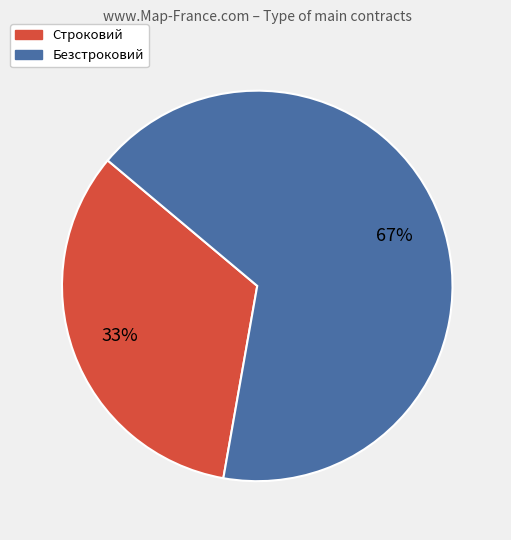

What percentage is the Безстроковий slice, to the nearest percent?

67%